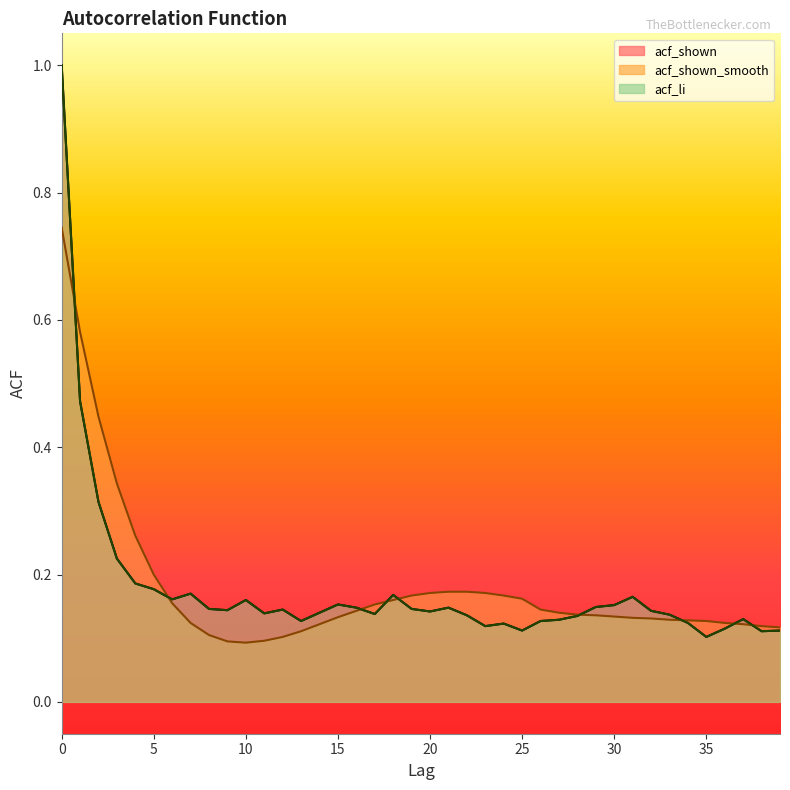

True or false: acf_shown has a value of 0.1 at 37.

True